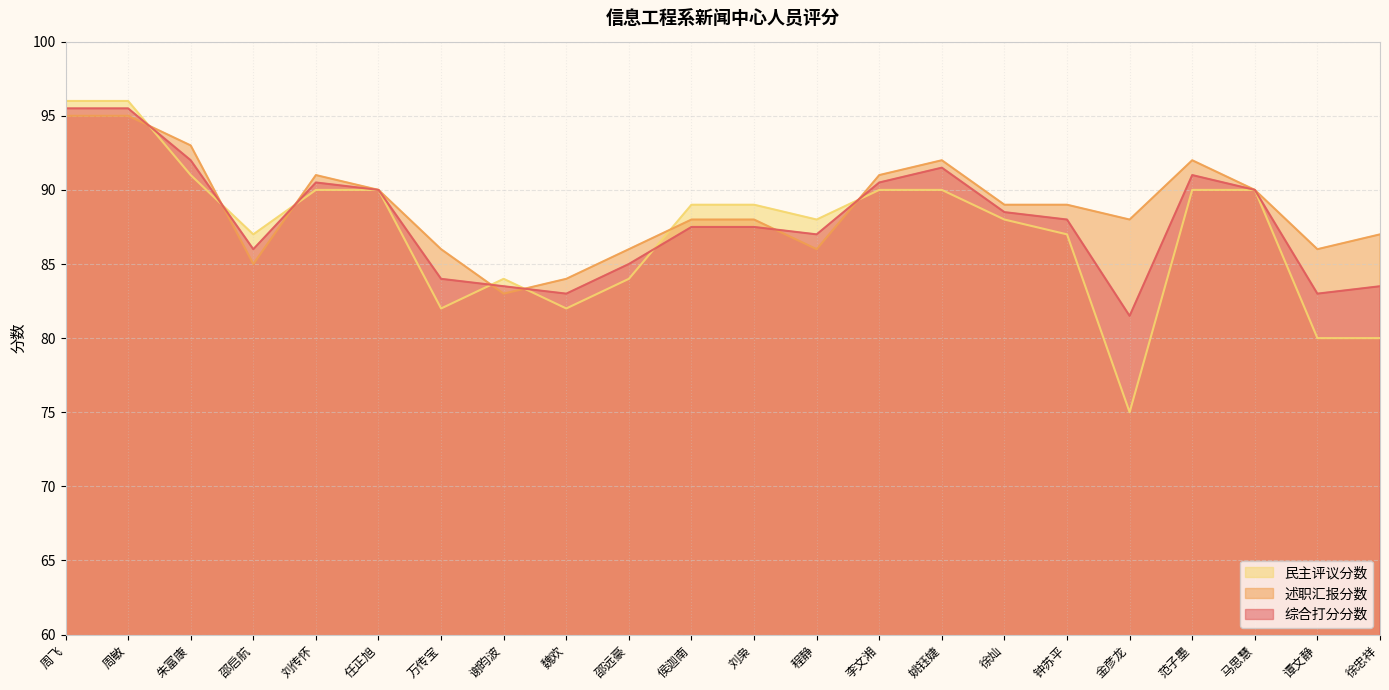

What is the label of the 15th point from the left?

姚钰婕